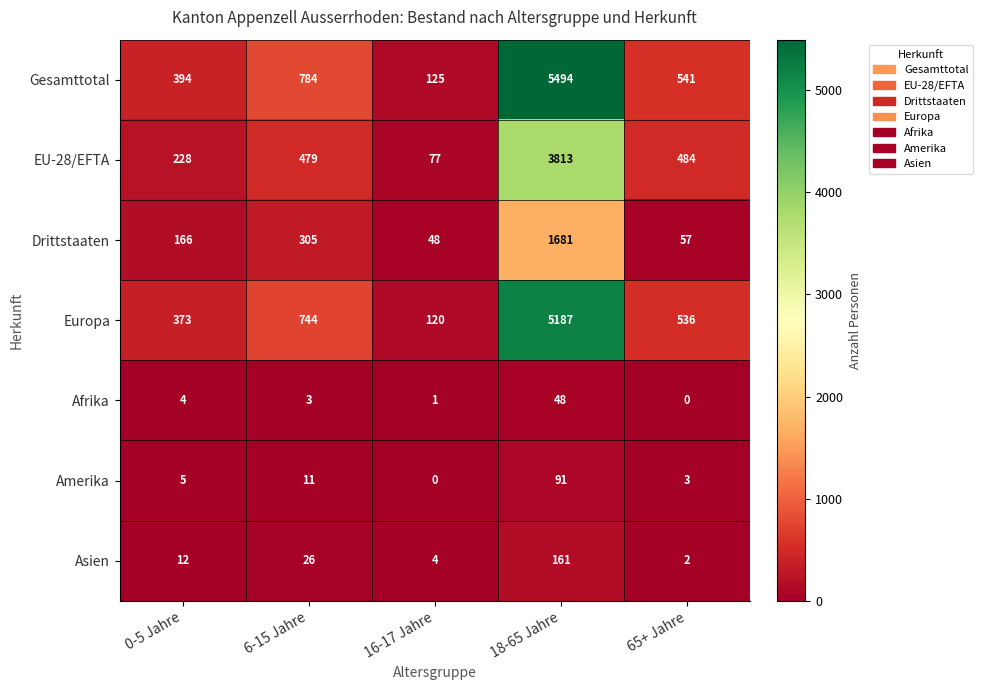

What is the total value across all series at 16-17 Jahre?

375